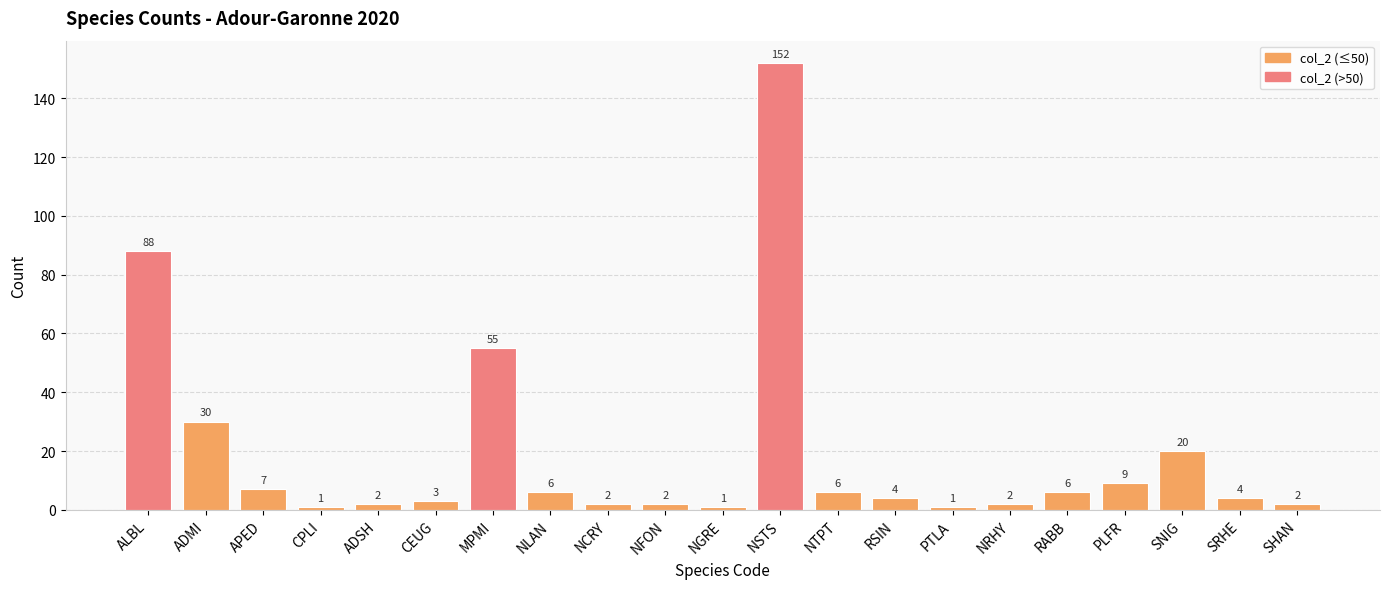

What is the smallest value displayed?

1